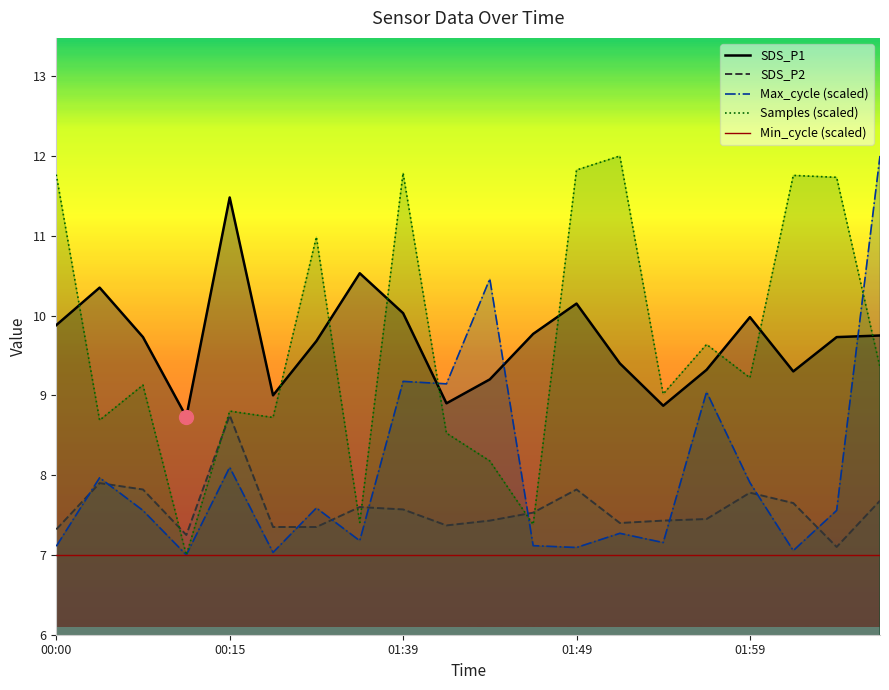

Reading left to right, what are all the values shown in this chart?

SDS_P1: 9.9	10.3	9.7	8.7	11.5	9.0	9.7	10.5	10.0	8.9	9.2	9.8	10.2	9.4	8.9	9.3	10.0	9.3	9.7	9.8
SDS_P2: 7.3	7.9	7.8	7.2	8.8	7.3	7.3	7.6	7.6	7.4	7.4	7.5	7.8	7.4	7.4	7.5	7.8	7.7	7.1	7.7
Max_cycle (scaled): 7.1	8.0	7.6	7.0	8.1	7.0	7.6	7.2	9.2	9.1	10.5	7.1	7.1	7.3	7.2	9.0	7.9	7.1	7.6	12.0
Samples (scaled): 11.8	8.7	9.1	7.0	8.8	8.7	11.0	7.4	11.8	8.5	8.2	7.4	11.8	12.0	9.0	9.6	9.2	11.8	11.7	9.4
Min_cycle (scaled): 7.0	7.0	7.0	7.0	7.0	7.0	7.0	7.0	7.0	7.0	7.0	7.0	7.0	7.0	7.0	7.0	7.0	7.0	7.0	7.0